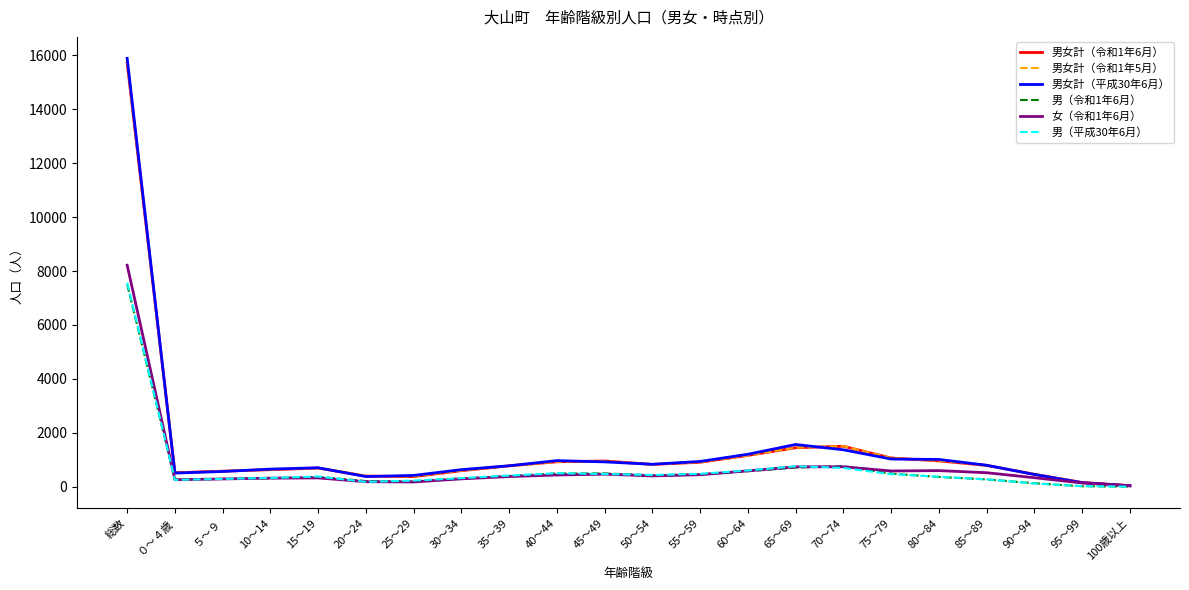

What is the sum of the 男女計（平成30年6月） values at 60～64 and 25～29?

1621